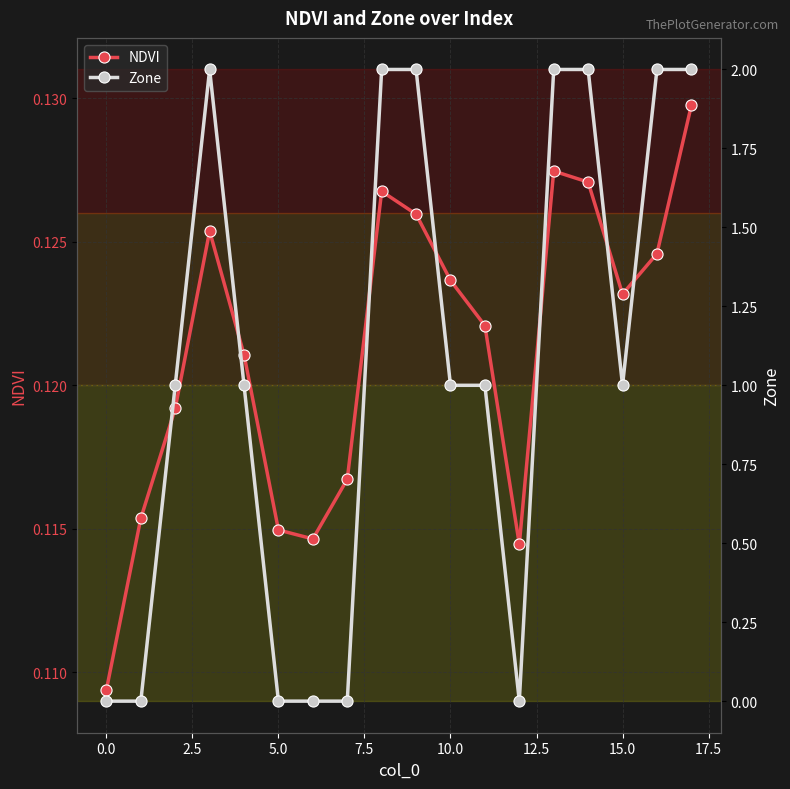

Which series has the widest spread of values?

Zone